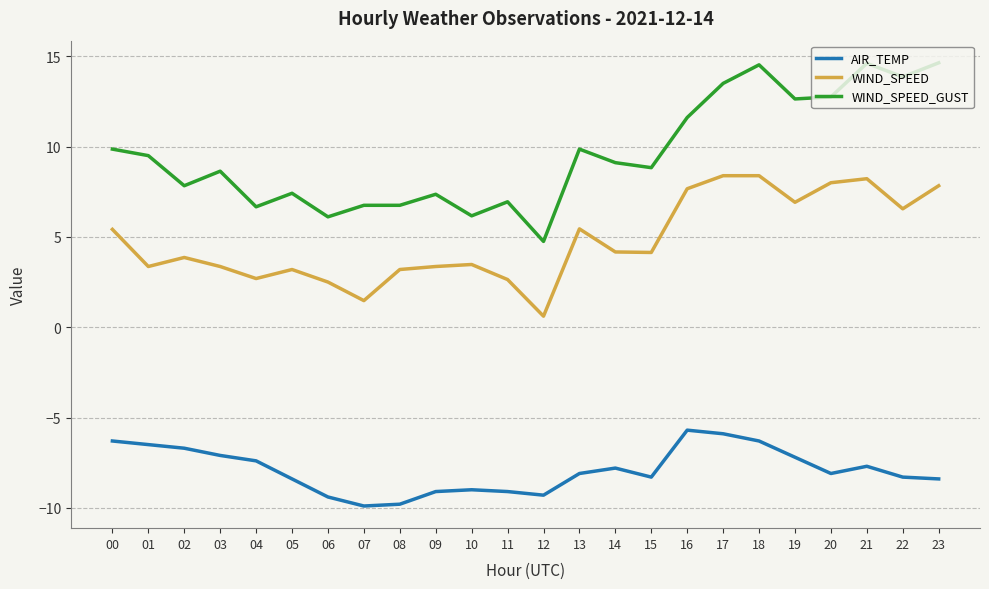

What is the spread (max minus min) of values at 03?

15.7